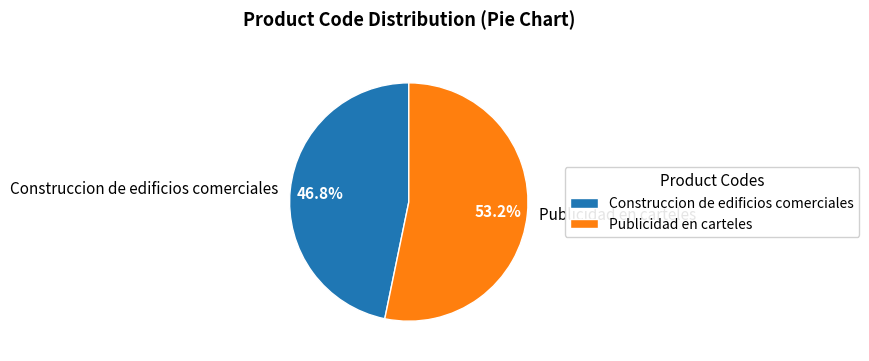

Which has a higher value, Construccion de edificios comerciales or Publicidad en carteles?

Publicidad en carteles